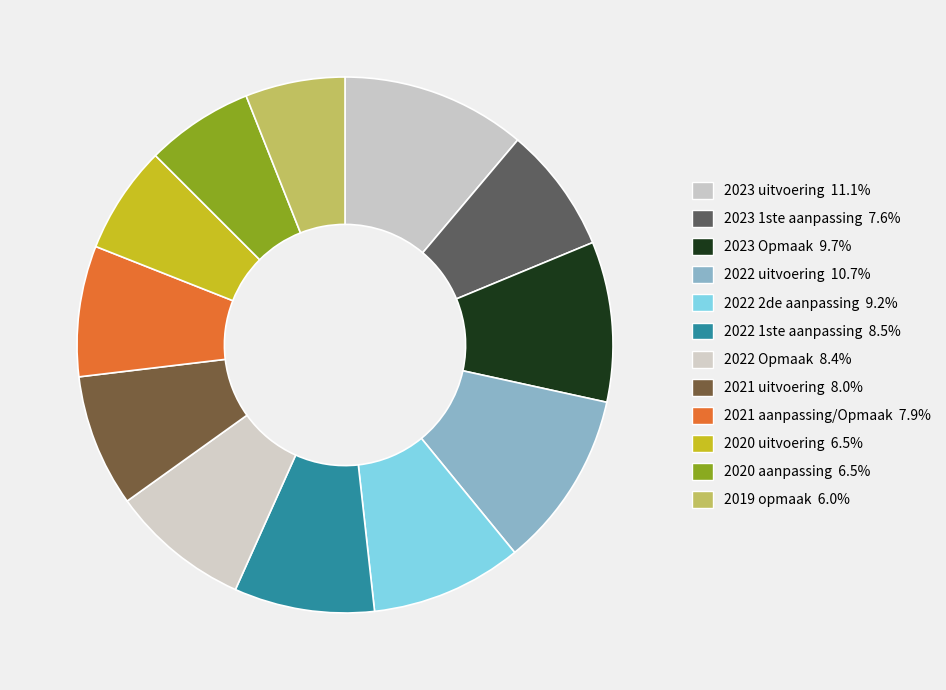

Approximately how many times larger is the value at 2023 1ste aanpassing compared to 2023 uitvoering?

0.7